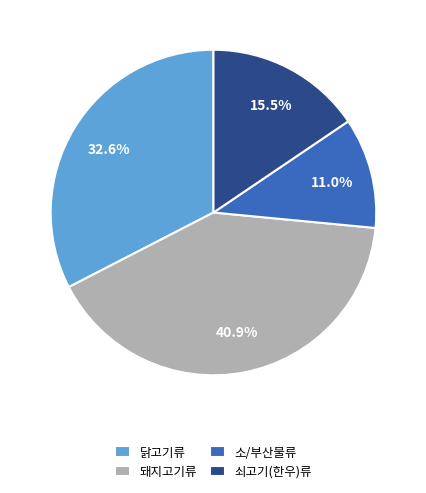

Approximately how many times larger is the value at 돼지고기류 compared to 소/부산물류?

3.7